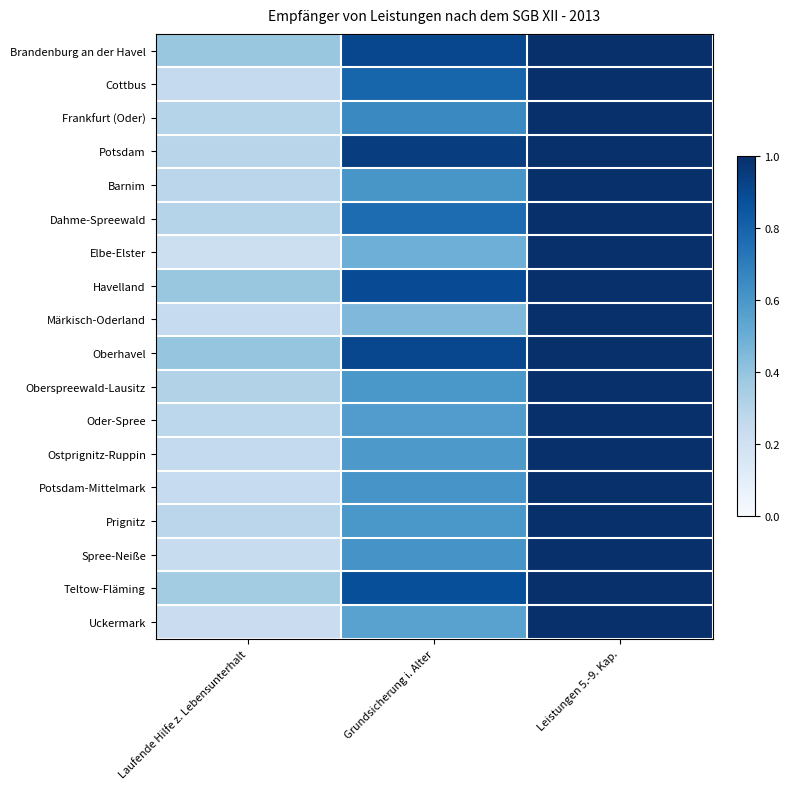

Which series has the widest spread of values?

Elbe-Elster